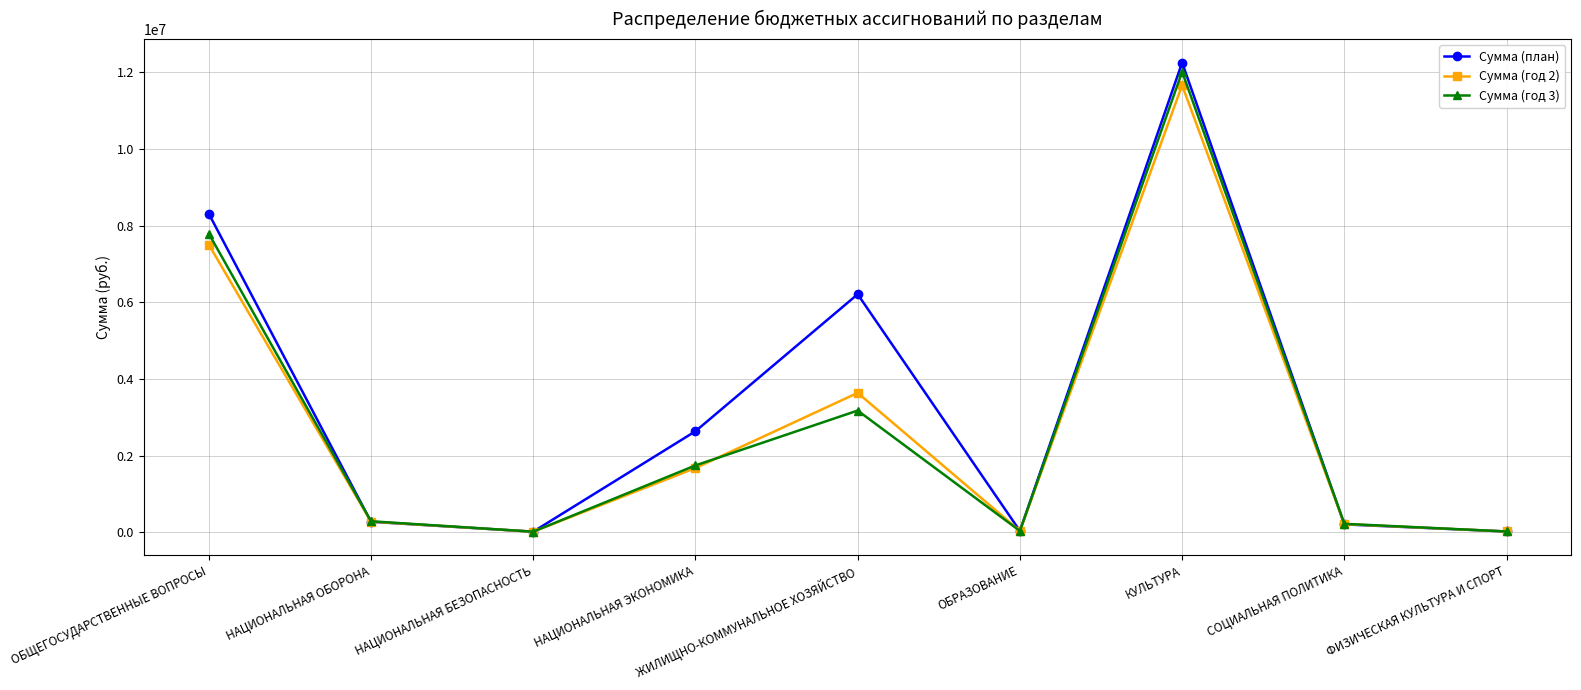

At which category is the sum across all series the highest?

КУЛЬТУРА